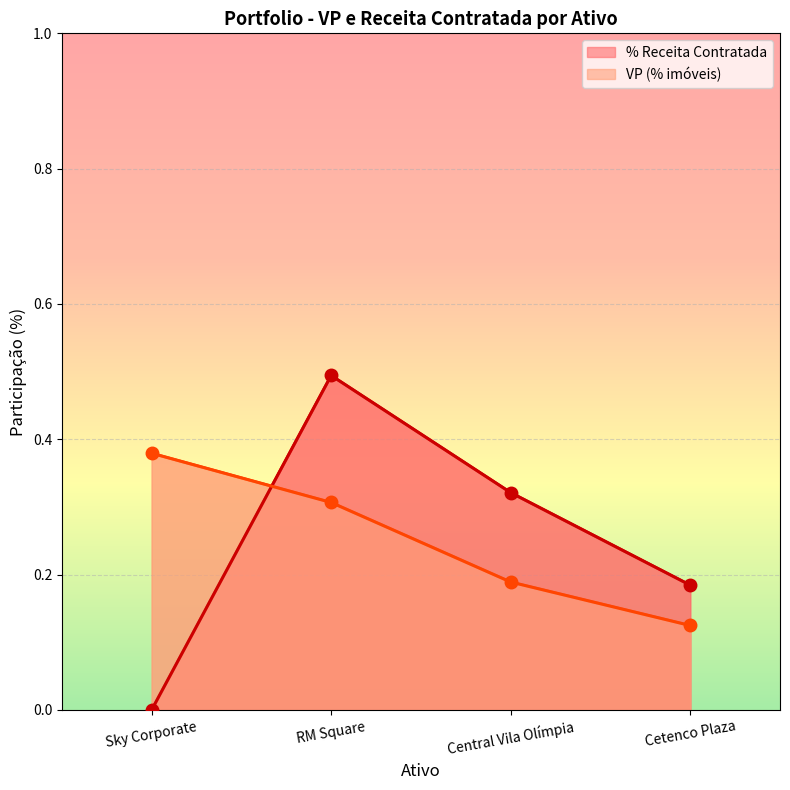

The line_VP (% imóveis) series shows 0.2 at Central Vila Olímpia. True or false?

True